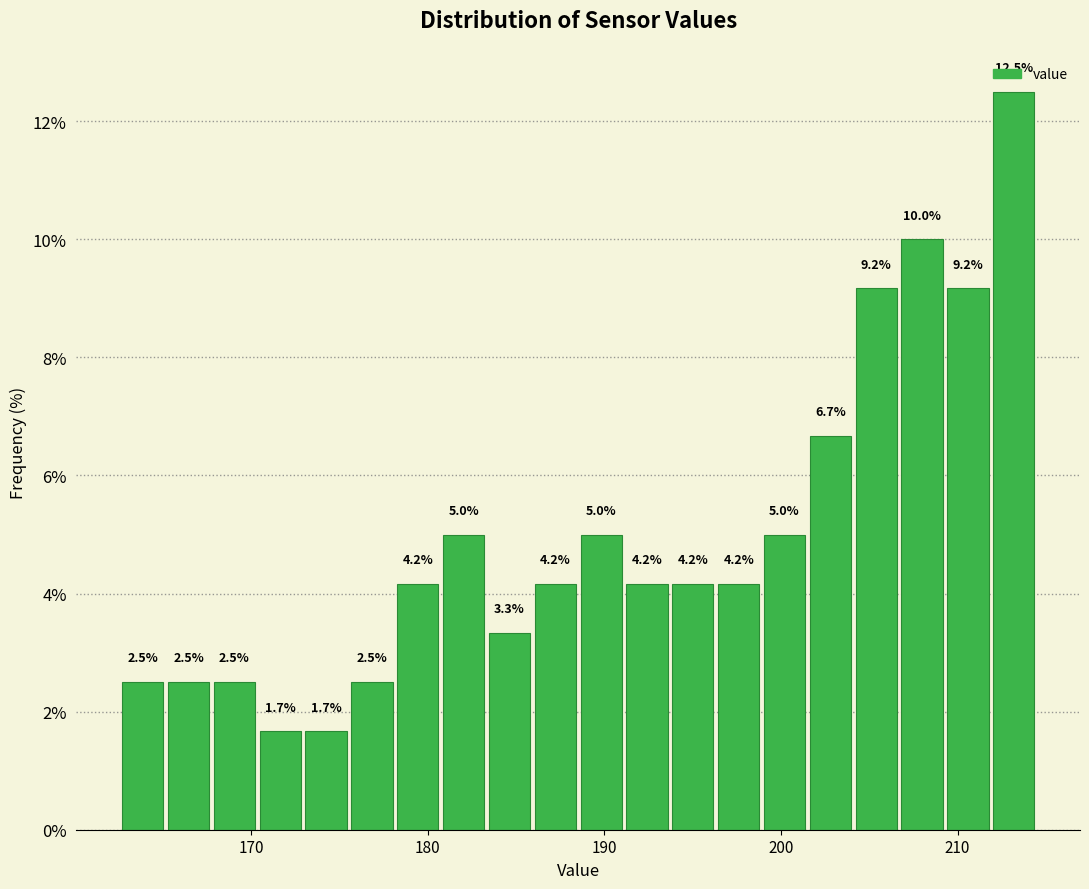

Read against the x-axis, roughly where is the centre of the tallest bar?

213